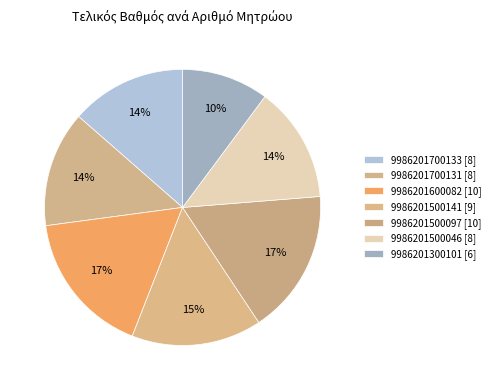

Count the number of slices in the pie.

7